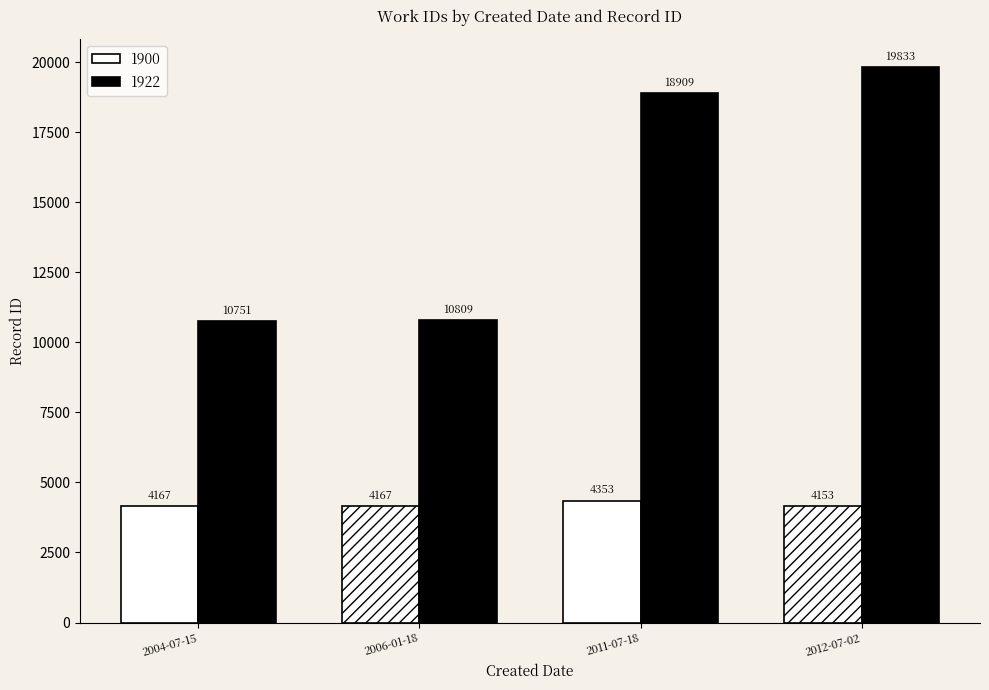

What is the sum of all 1922 values?

60302